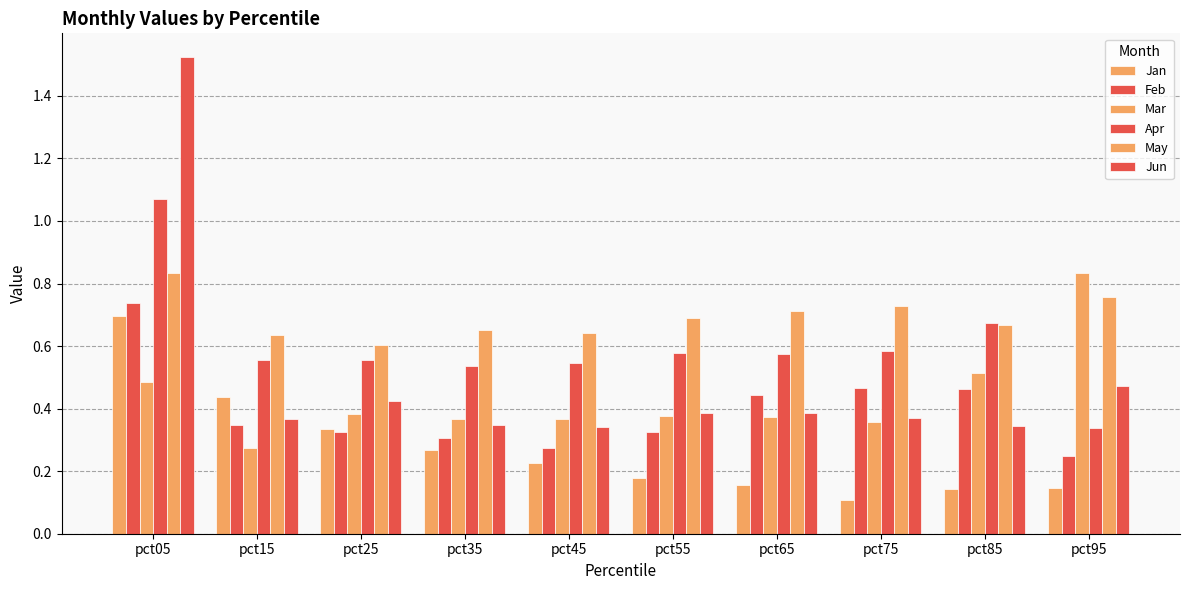

What is the value of the Feb bar at the 10th from the left?

0.2